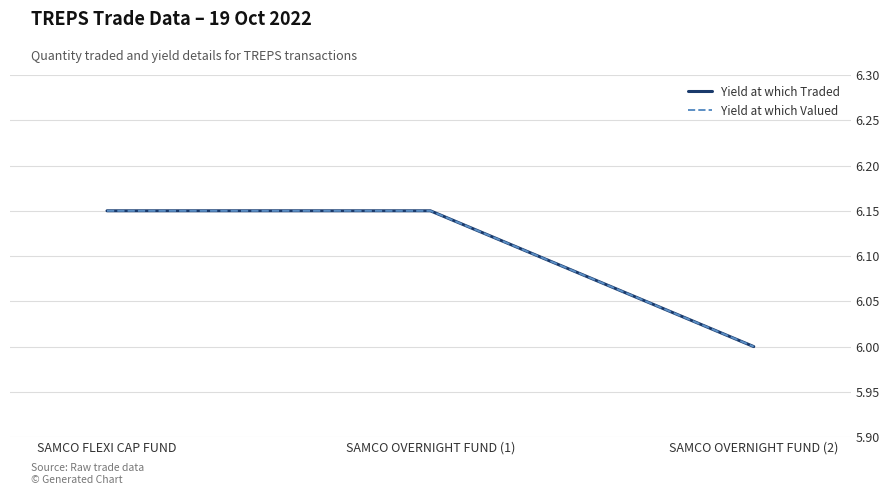

True or false: Yield at which Traded has a value of 6.2 at SAMCO FLEXI CAP FUND.

True